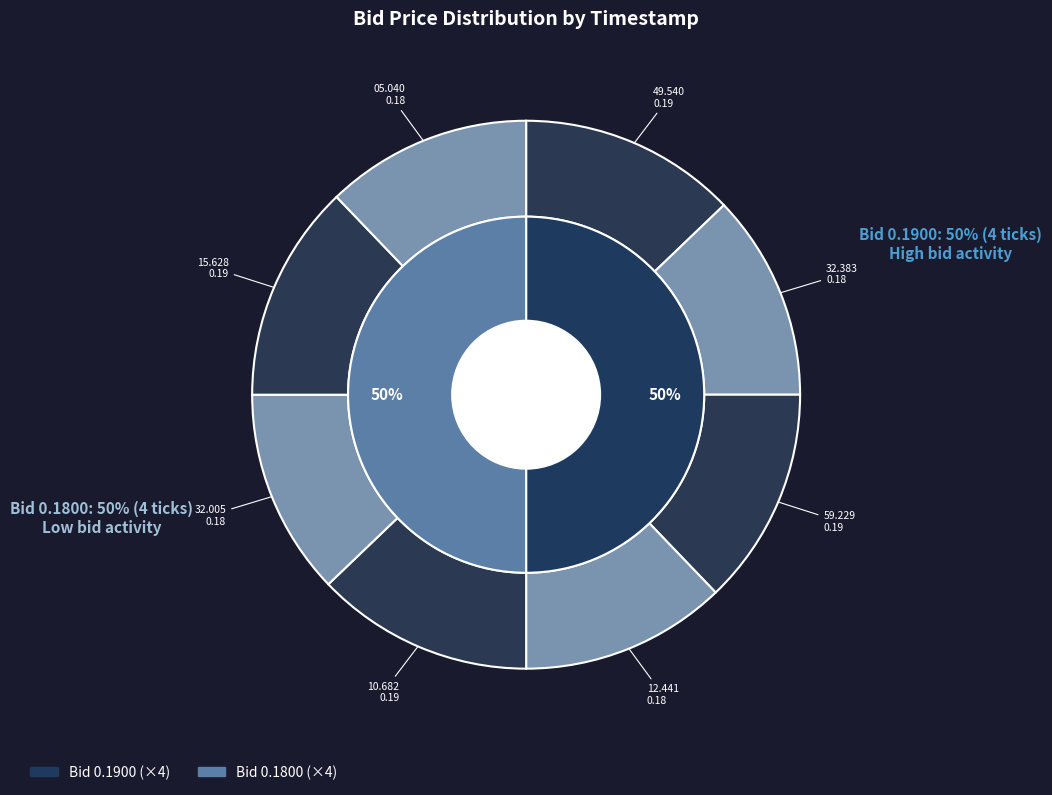

Which category has the smallest portion of the pie?

13:11:32.383